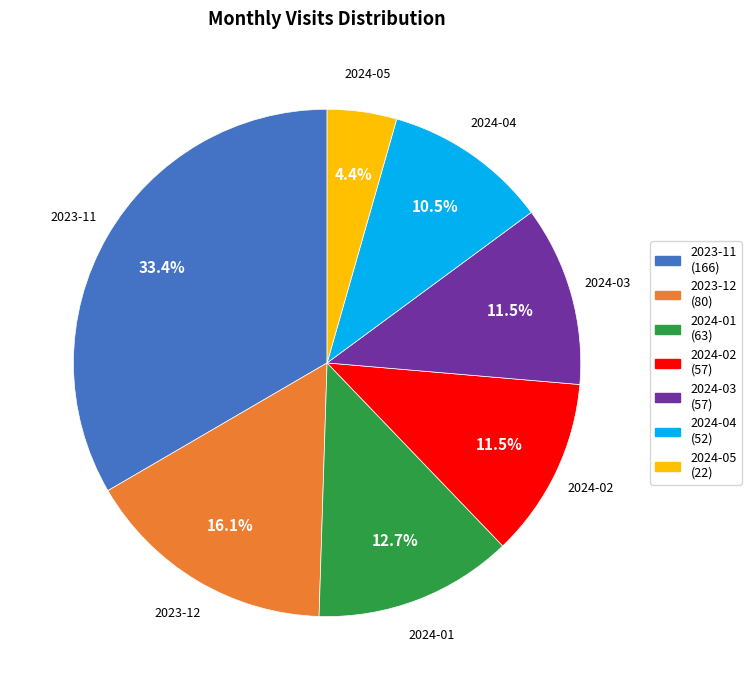

Count the number of slices in the pie.

7